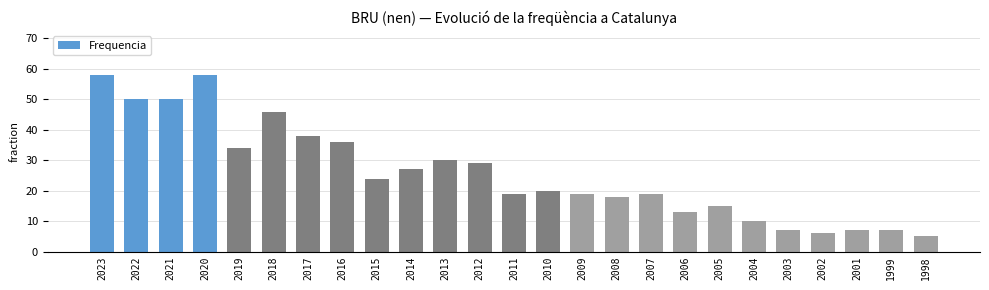

Where does the data first go above 20?

2023